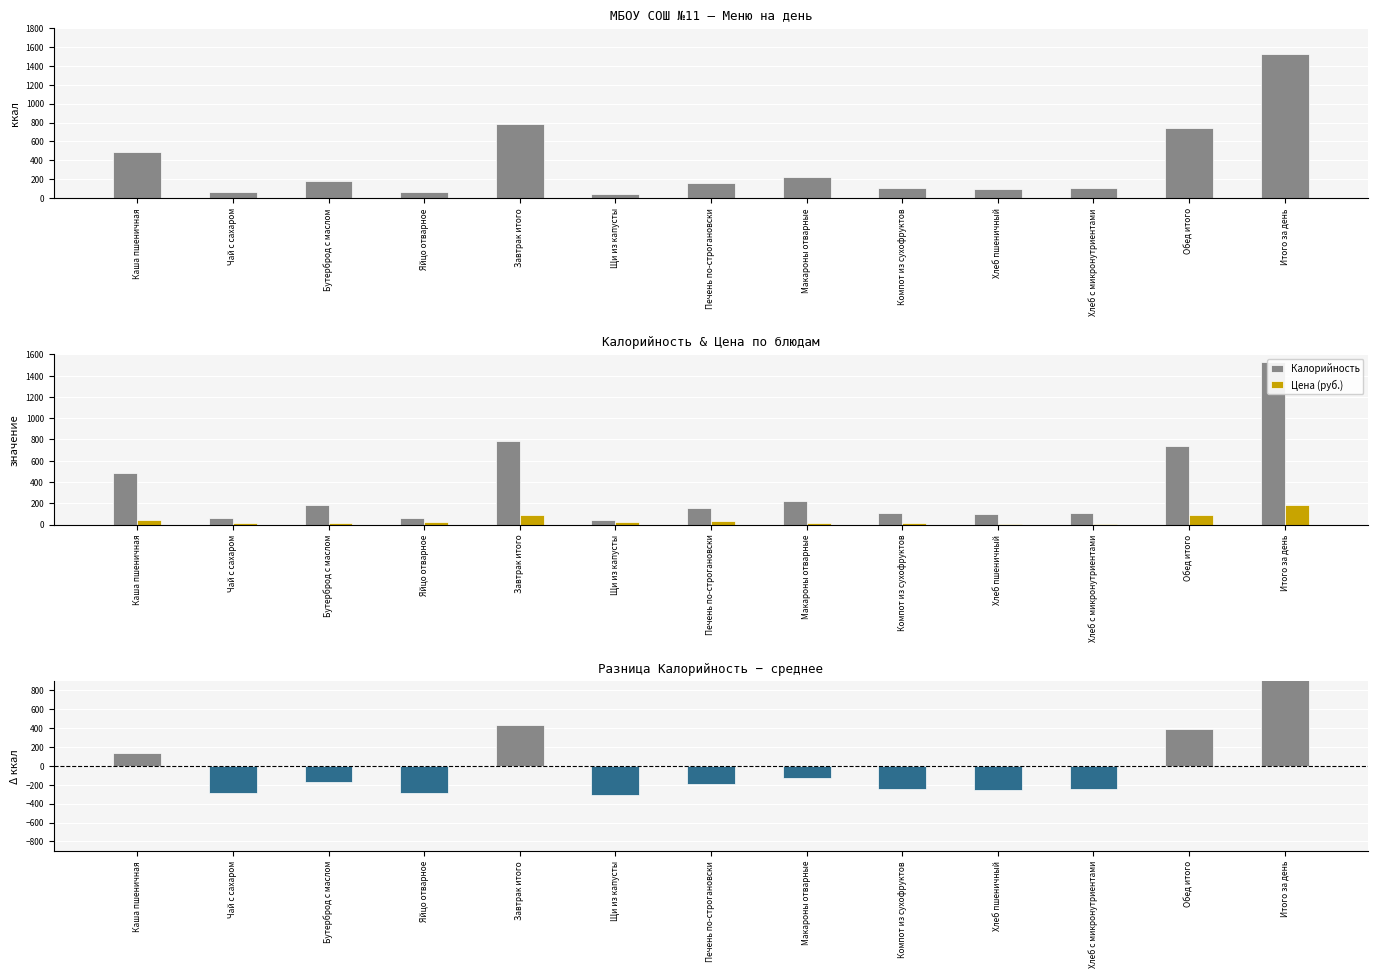

List the labels in order of Цена (руб.) value, largest first.

Итого за день, Обед итого, Завтрак итого, Каша пшеничная, Печень по-строгановски, Яйцо отварное, Щи из капусты, Чай с сахаром, Макароны отварные, Компот из сухофруктов, Бутерброд с маслом, Хлеб пшеничный, Хлеб с микронутриентами